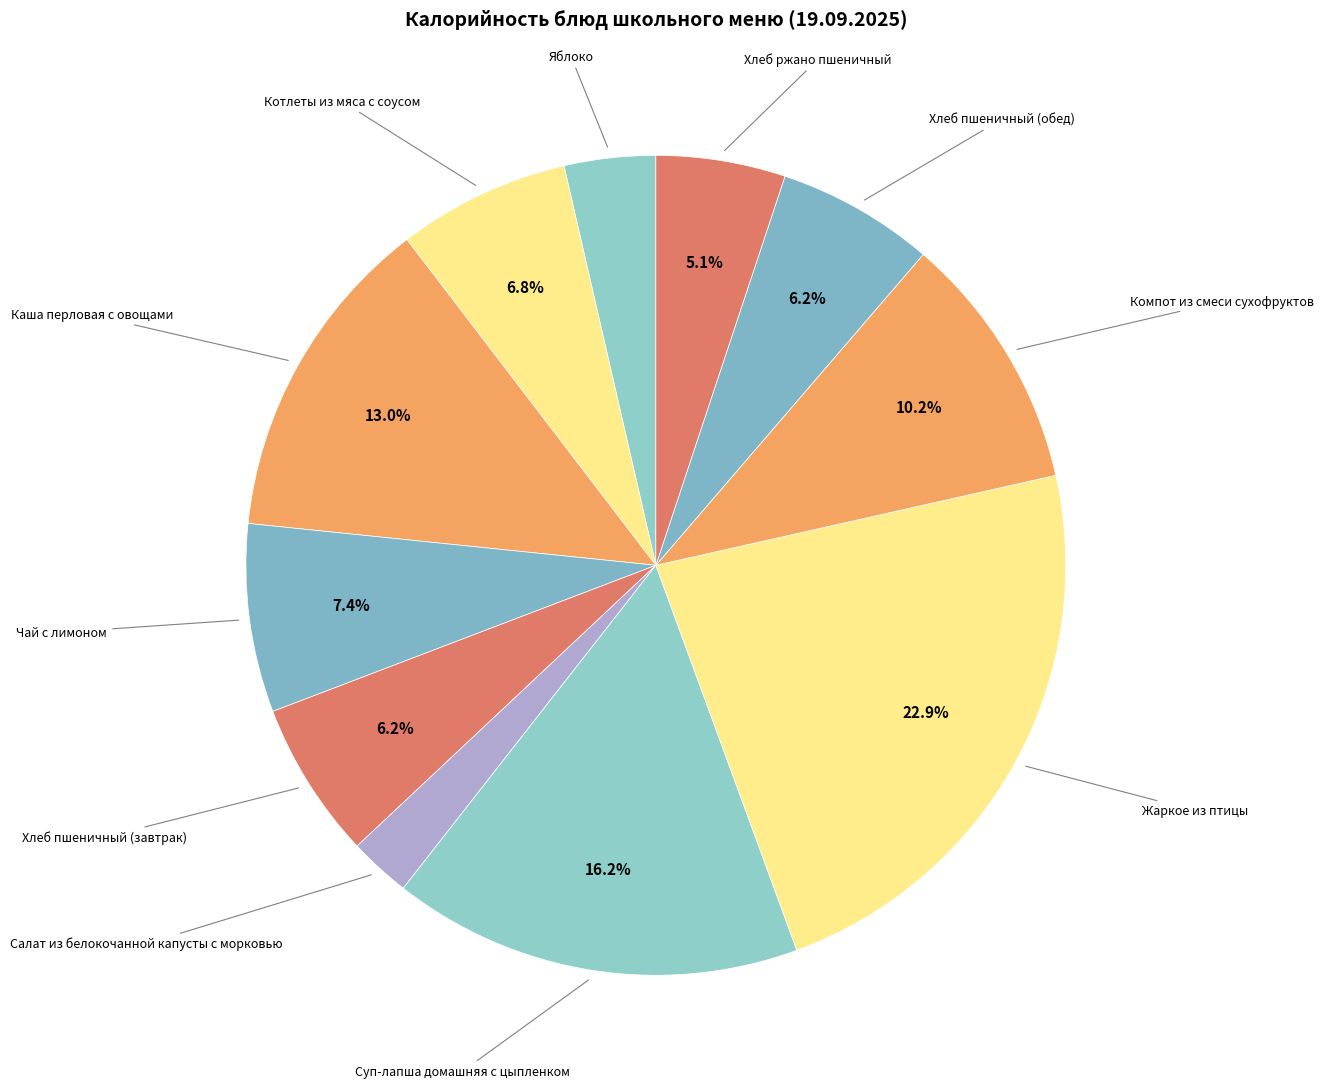

How many slices are in this pie chart?

11